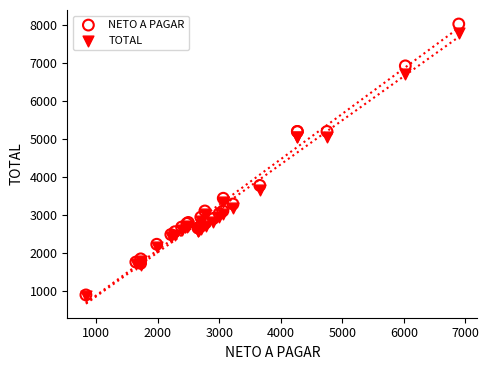

Which series has the largest Y range (max minus min)?

NETO A PAGAR